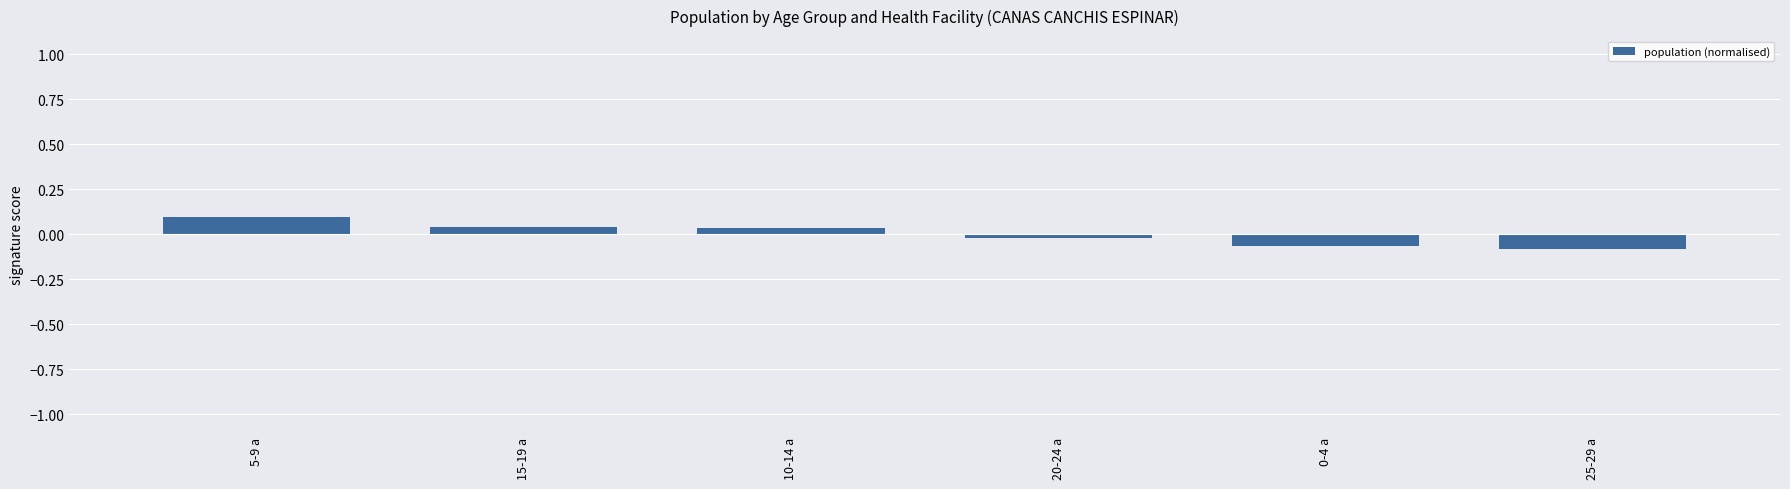

Which label corresponds to the largest value in the chart?

5-9 a